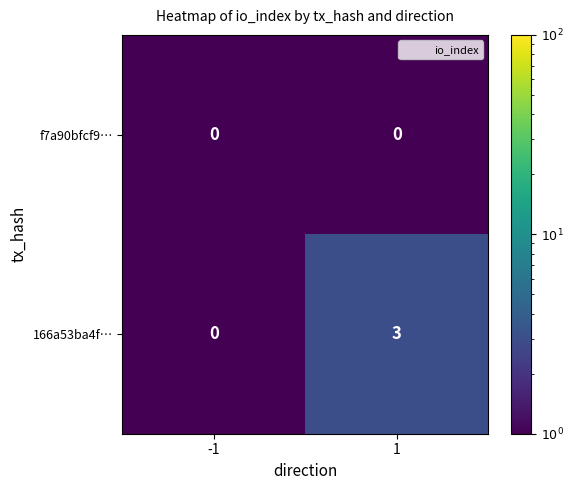

Between -1 and 1, which series saw the biggest shift?

166a53ba4f…